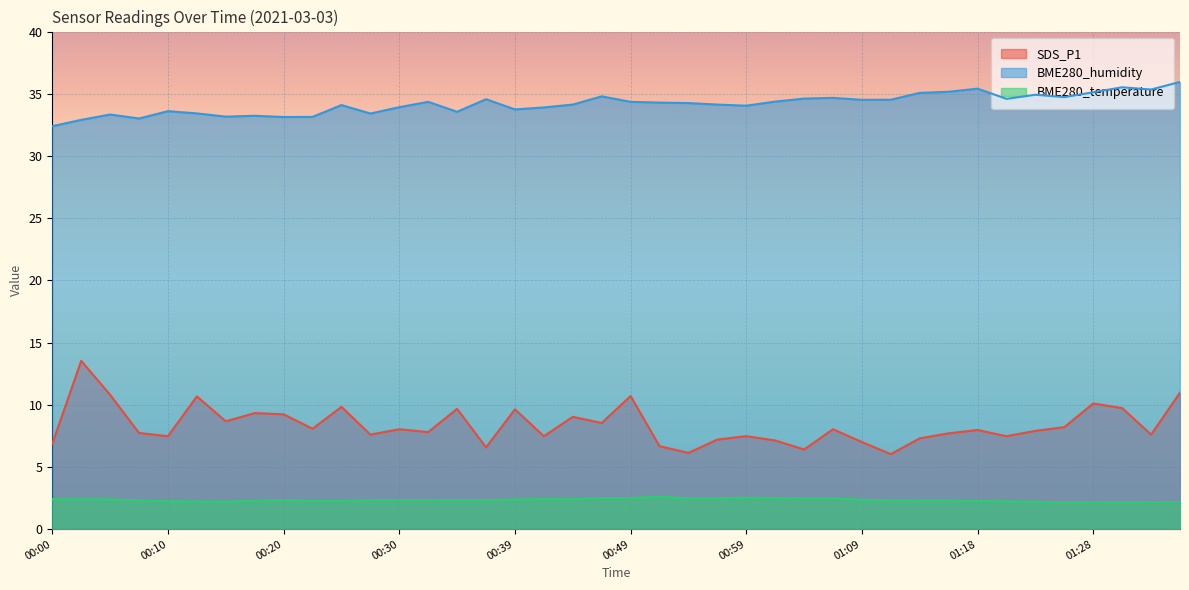

Rank the series by their average value, from highest to lowest.

BME280_humidity, SDS_P1, BME280_temperature